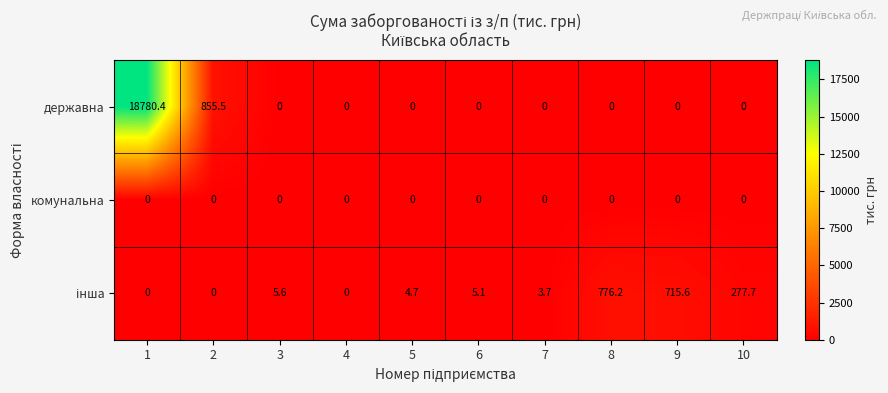

Is it true that державна equals 11996.3 at 1?

False